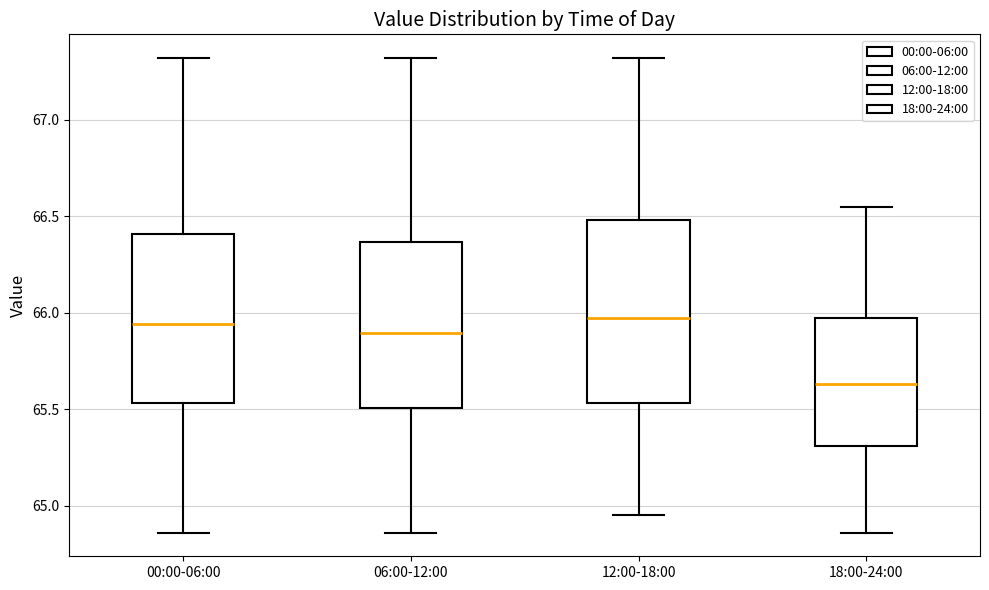

Reading left to right, read every box against the y-axis: the position of its median line, the range the box covers, and the ends of its whiskers. The values are not printed on the chart, so give them approximately, as read against the axis.

00:00-06:00: median 65.95, box 65.55 to 66.40, whiskers 64.85 to 67.30
06:00-12:00: median 65.90, box 65.50 to 66.35, whiskers 64.85 to 67.30
12:00-18:00: median 65.95, box 65.55 to 66.50, whiskers 64.95 to 67.30
18:00-24:00: median 65.65, box 65.30 to 65.95, whiskers 64.85 to 66.55